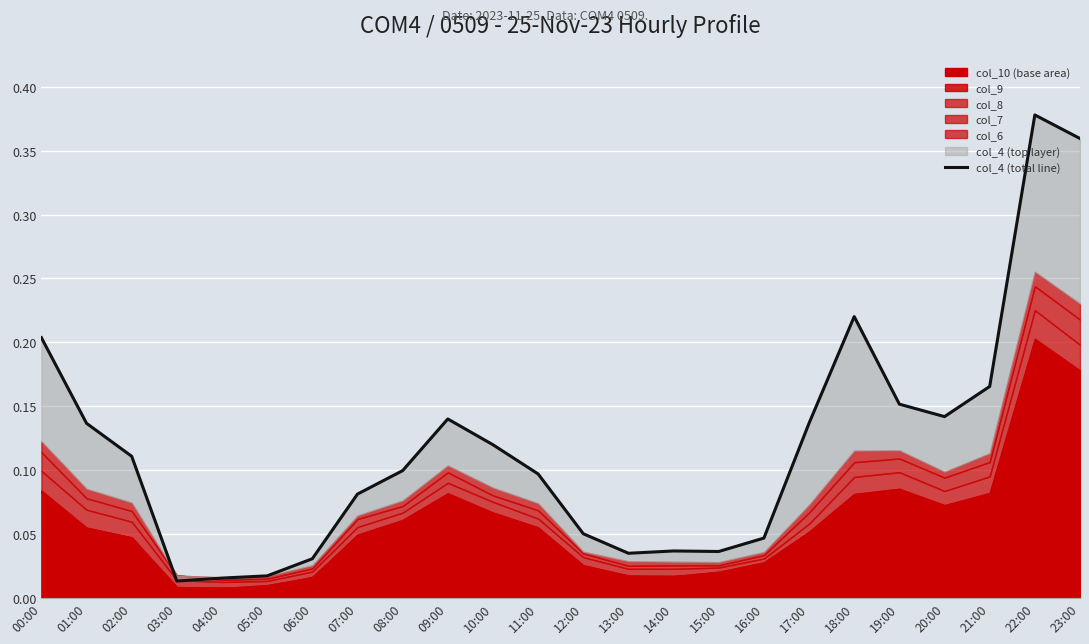

List the labels in order of value, largest first.

22:00, 23:00, 18:00, 00:00, 21:00, 19:00, 20:00, 09:00, 17:00, 01:00, 10:00, 02:00, 08:00, 11:00, 07:00, 12:00, 16:00, 14:00, 15:00, 13:00, 06:00, 05:00, 04:00, 03:00